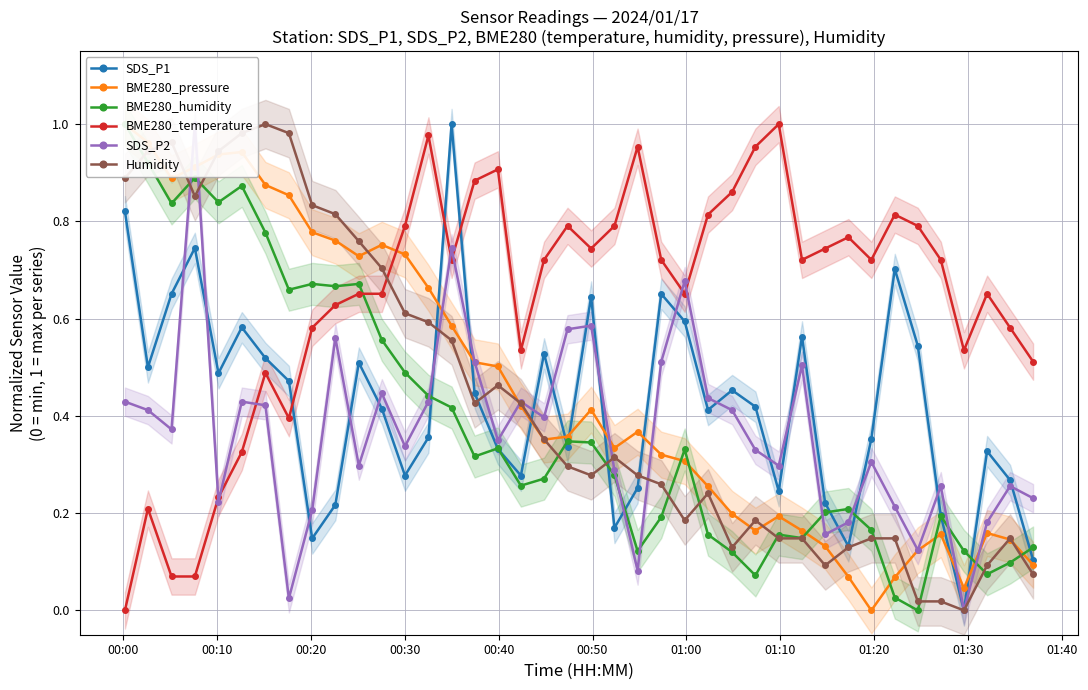

True or false: SDS_P1 has more than 0 points higher than both neighbors.

True